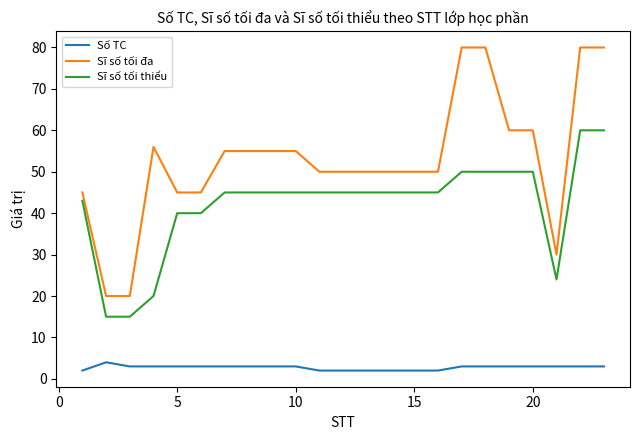

Which series has the largest range (max minus min)?

Sĩ số tối đa